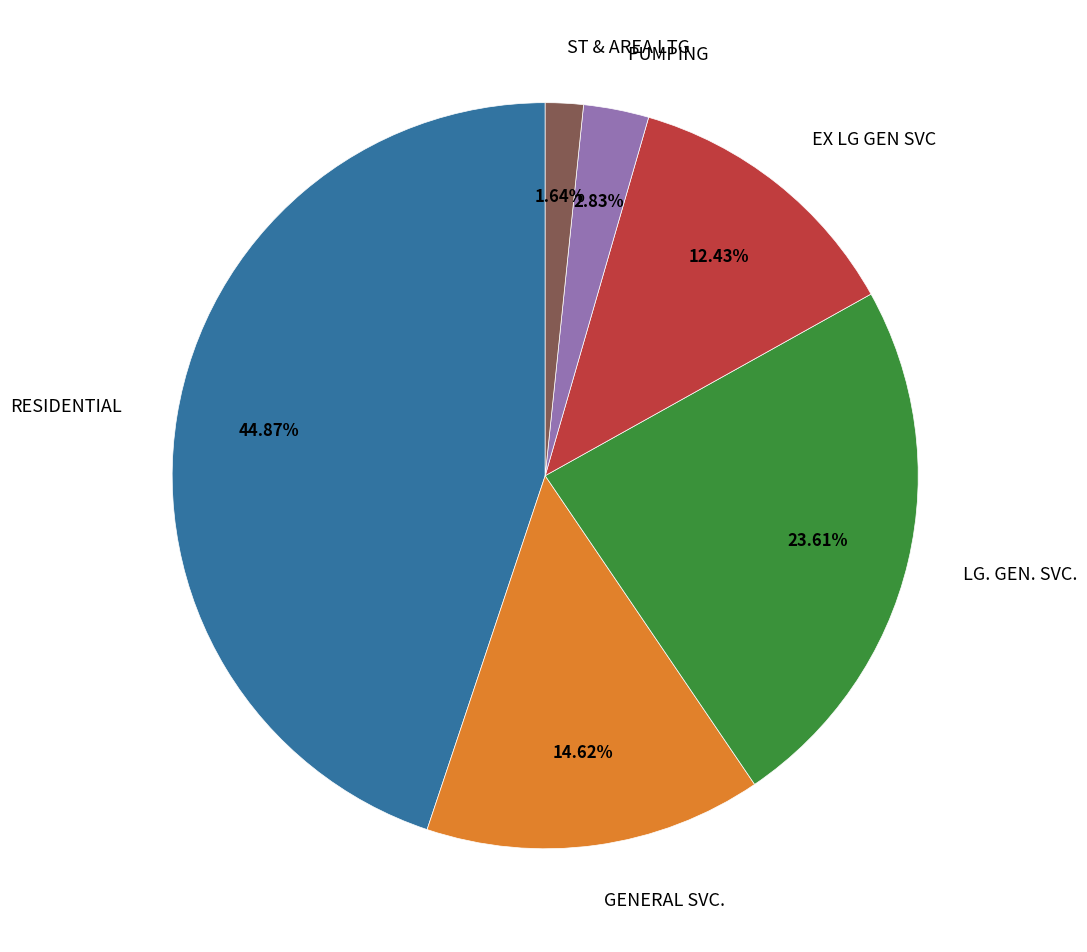

What is the smallest slice in the pie chart?

ST & AREA LTG